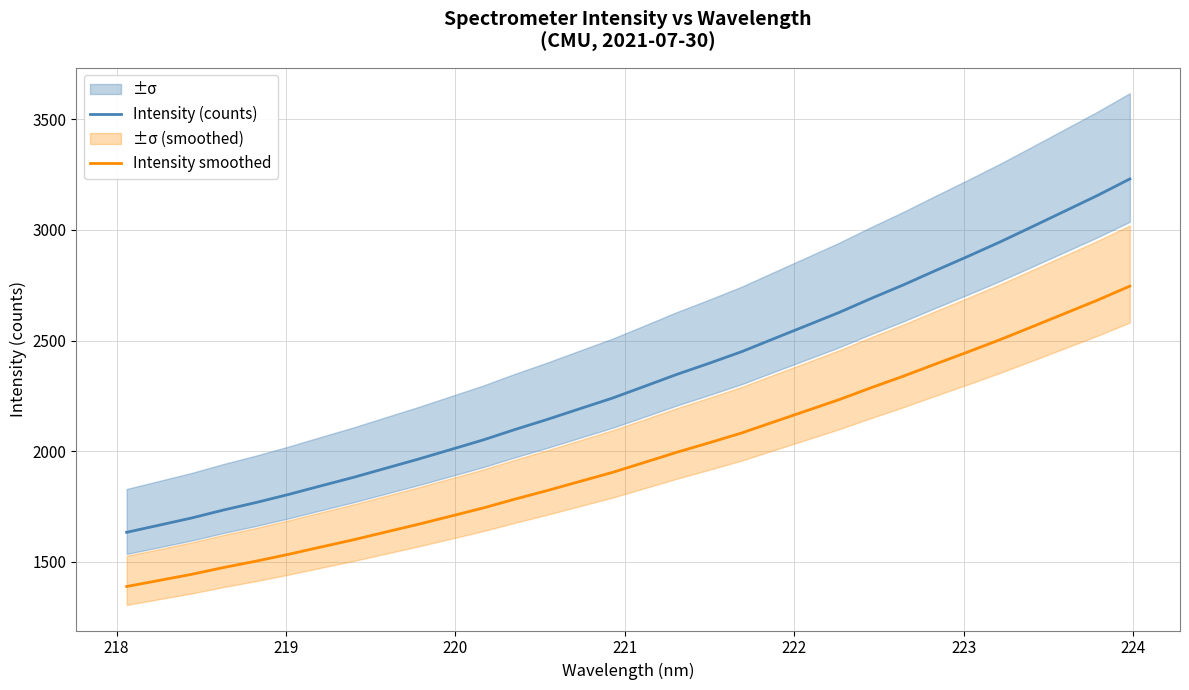

True or false: Intensity smoothed and Intensity (counts) intersect in this chart.

False